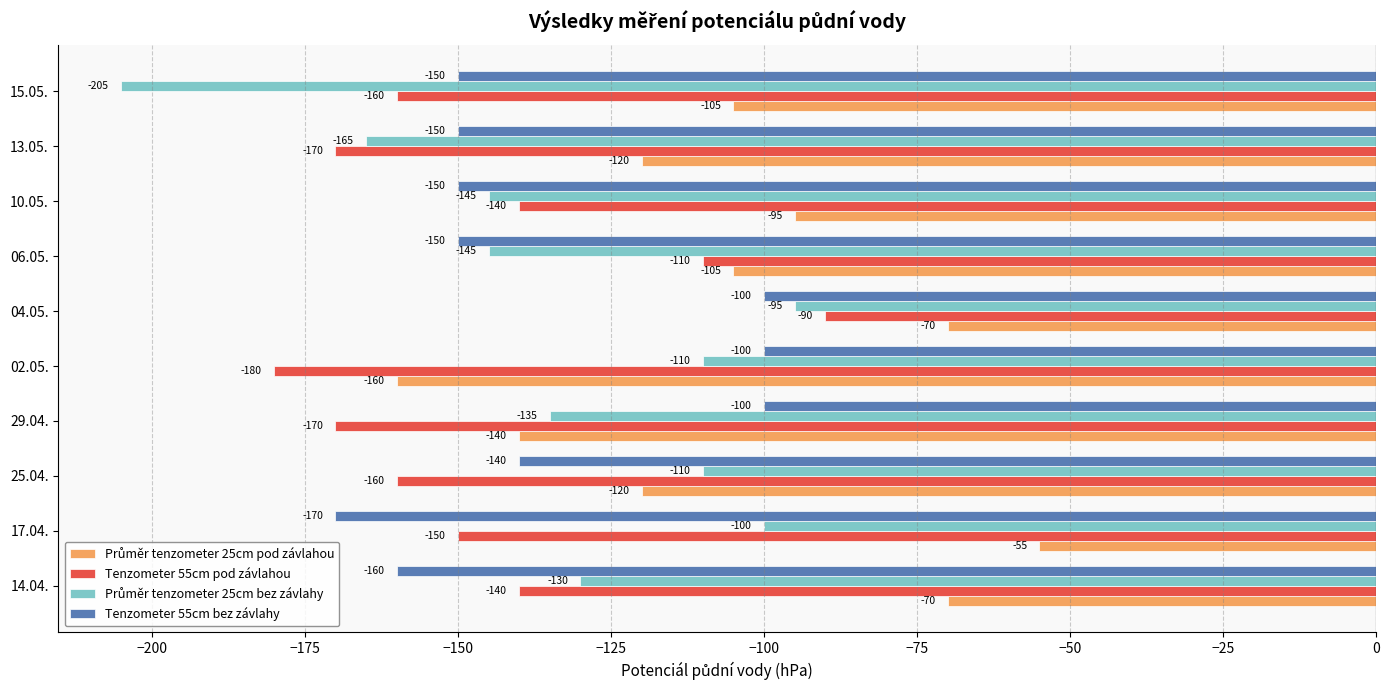

Count the Tenzometer 55cm bez závlahy values in the range -150 to -100.

8